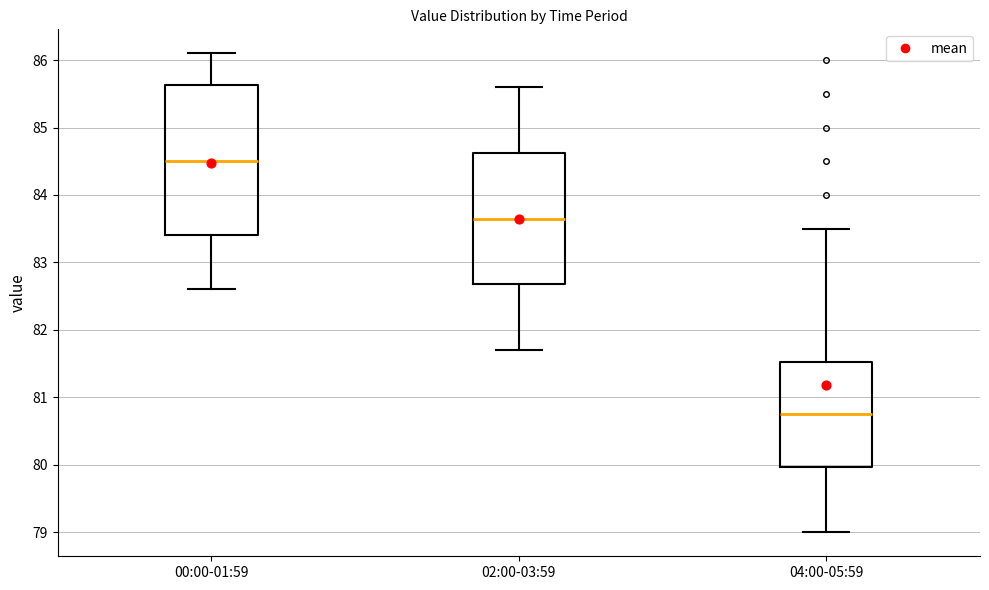

Which box's median line is the highest?

00:00-01:59